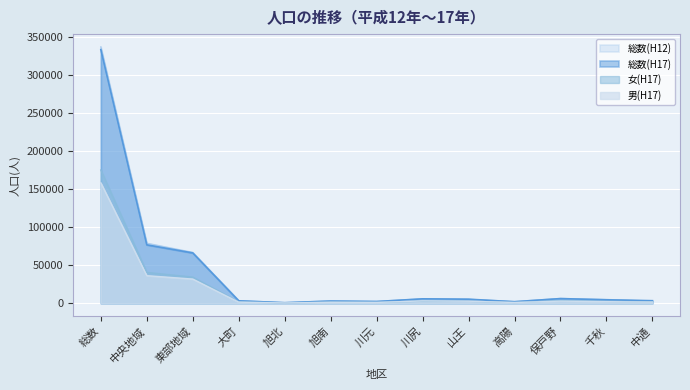

At how many categories does at least one series exceed 234221?

1